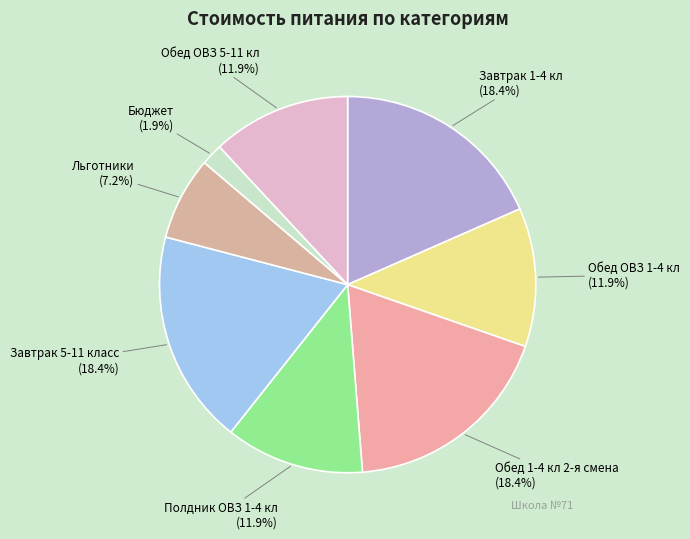

To the nearest percent, what portion does Бюджет represent?

2%